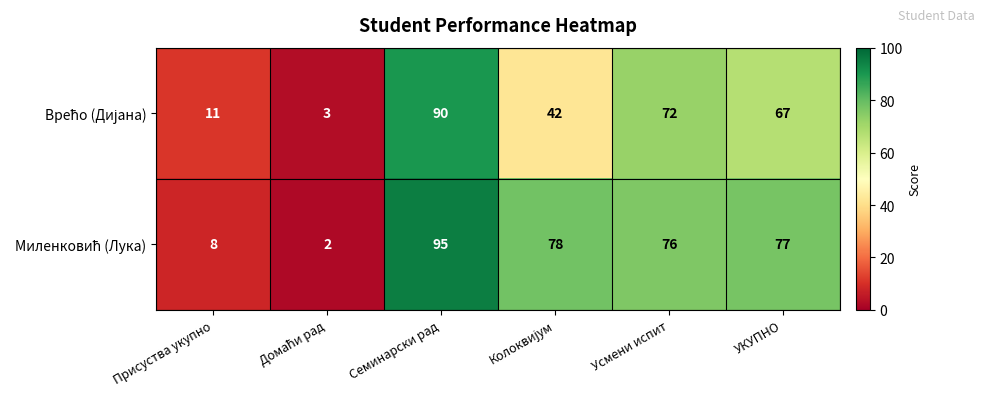

Which category has the highest value across all series?

Семинарски рад